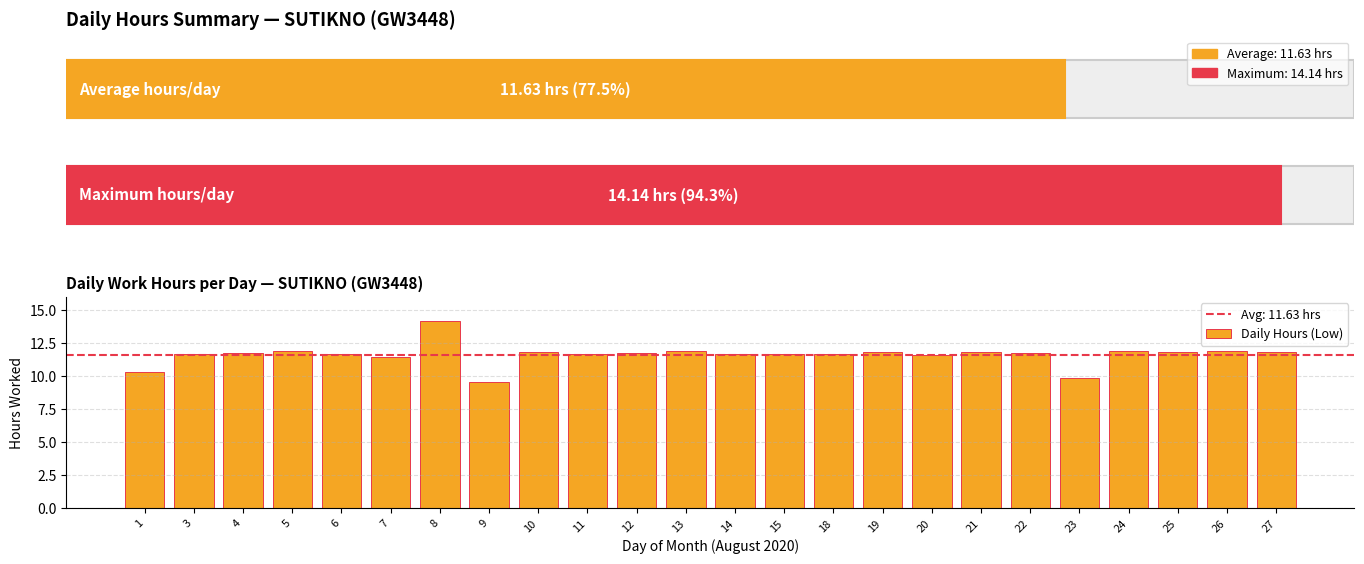

Are the bars grouped side by side (vs. stacked)?

No